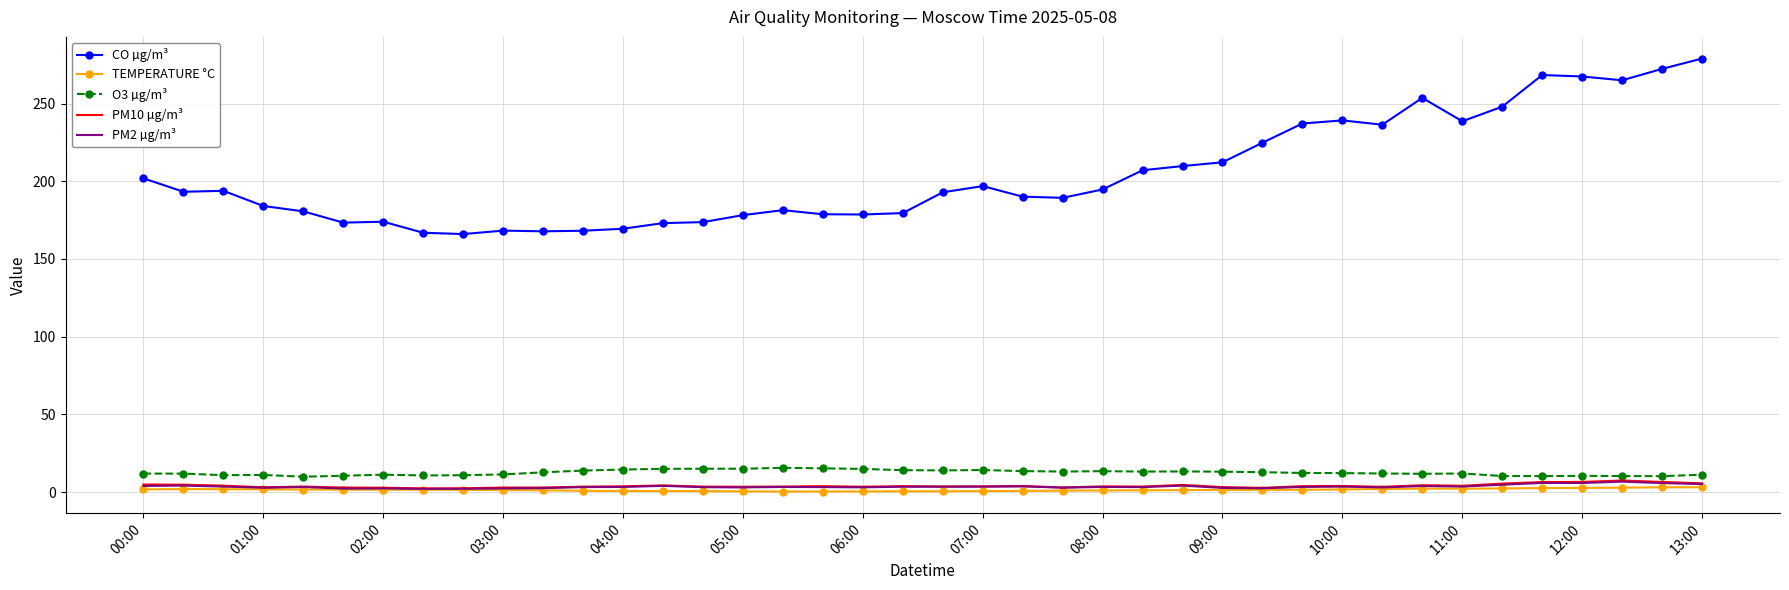

True or false: O3 µg/m³ and TEMPERATURE °C cross at least once.

False